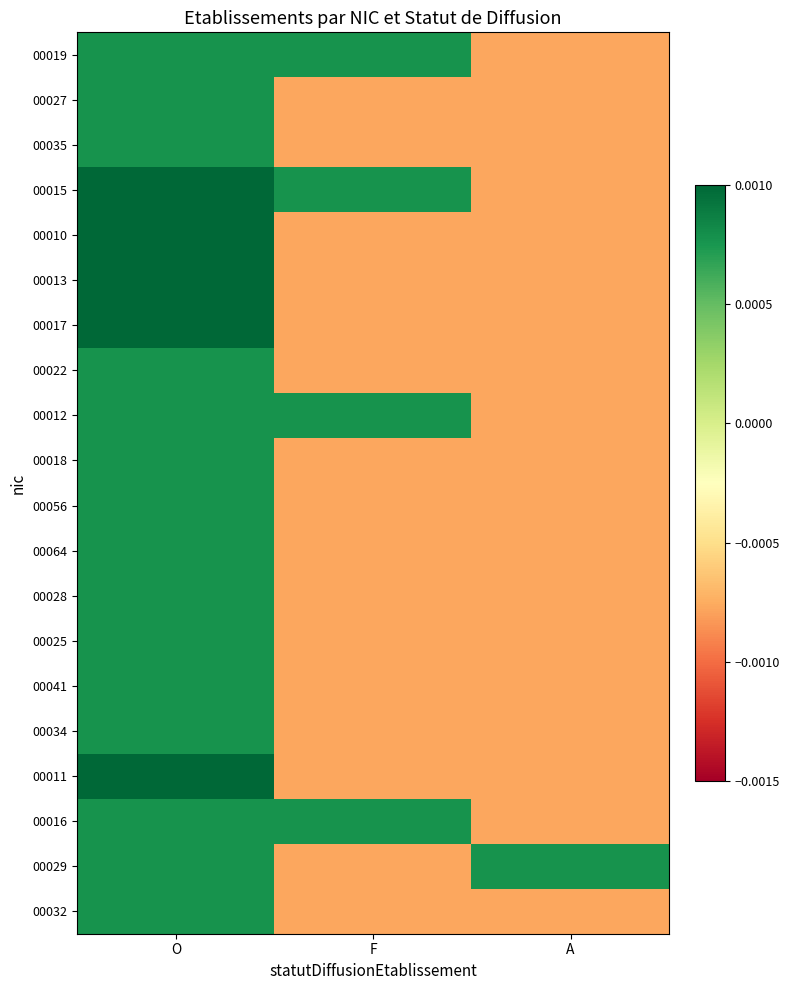

Reading right to left, what are all the values shown in this chart?

00019: A=-0.0	F=0.0	O=0.0
00027: A=-0.0	F=-0.0	O=0.0
00035: A=-0.0	F=-0.0	O=0.0
00015: A=-0.0	F=0.0	O=0.0
00010: A=-0.0	F=-0.0	O=0.0
00013: A=-0.0	F=-0.0	O=0.0
00017: A=-0.0	F=-0.0	O=0.0
00022: A=-0.0	F=-0.0	O=0.0
00012: A=-0.0	F=0.0	O=0.0
00018: A=-0.0	F=-0.0	O=0.0
00056: A=-0.0	F=-0.0	O=0.0
00064: A=-0.0	F=-0.0	O=0.0
00028: A=-0.0	F=-0.0	O=0.0
00025: A=-0.0	F=-0.0	O=0.0
00041: A=-0.0	F=-0.0	O=0.0
00034: A=-0.0	F=-0.0	O=0.0
00011: A=-0.0	F=-0.0	O=0.0
00016: A=-0.0	F=0.0	O=0.0
00029: A=0.0	F=-0.0	O=0.0
00032: A=-0.0	F=-0.0	O=0.0